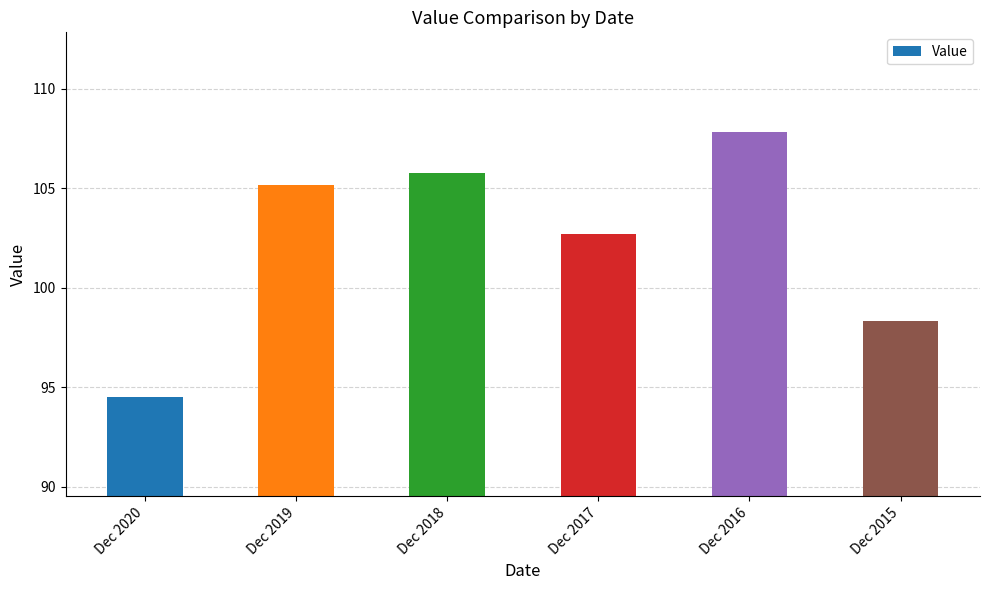

What is the difference between the maximum and minimum values?

13.3